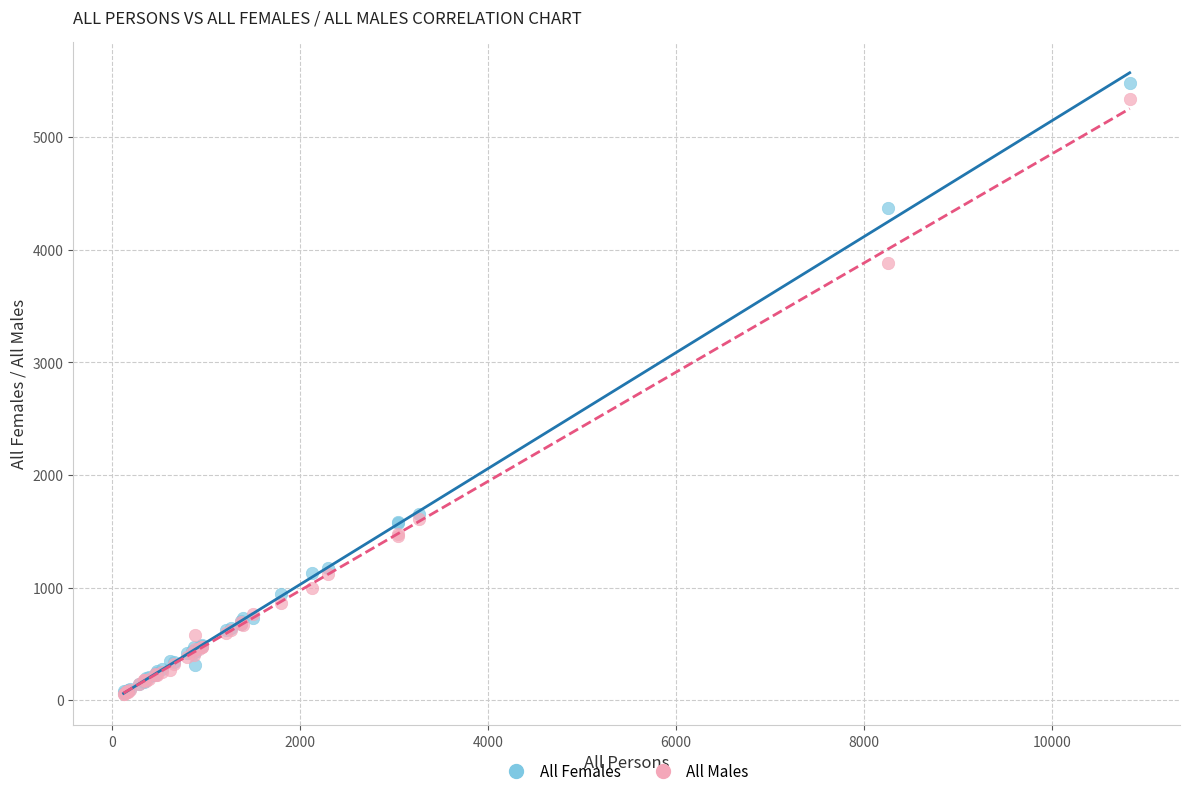

What are all the series names shown in the legend?

All Females, All Males